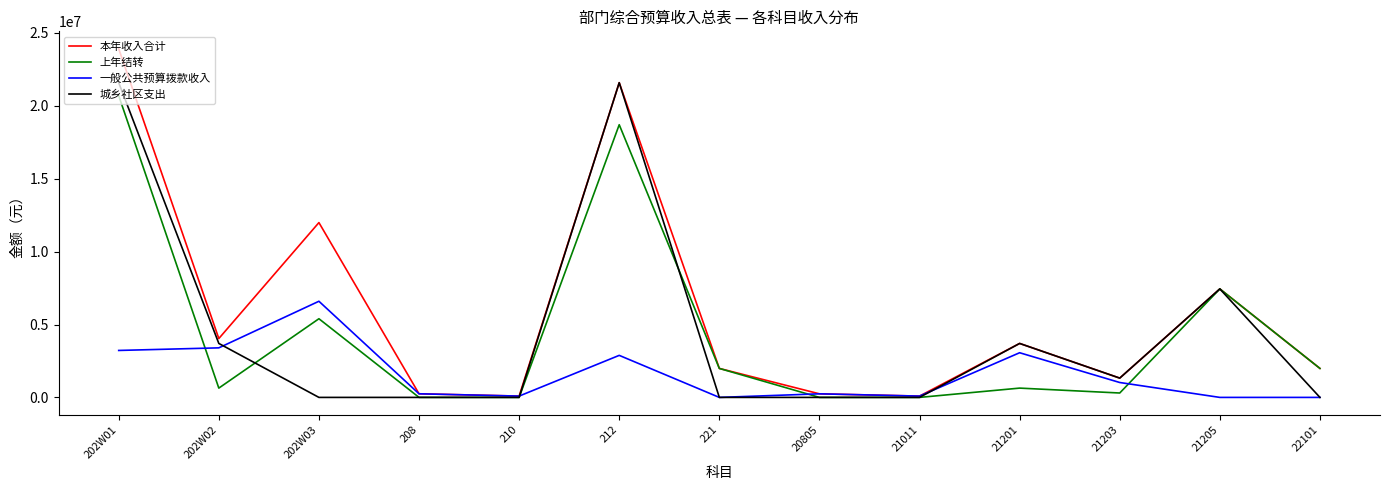

The value of 城乡社区支出 at 21205 is 7443044.9. True or false?

True